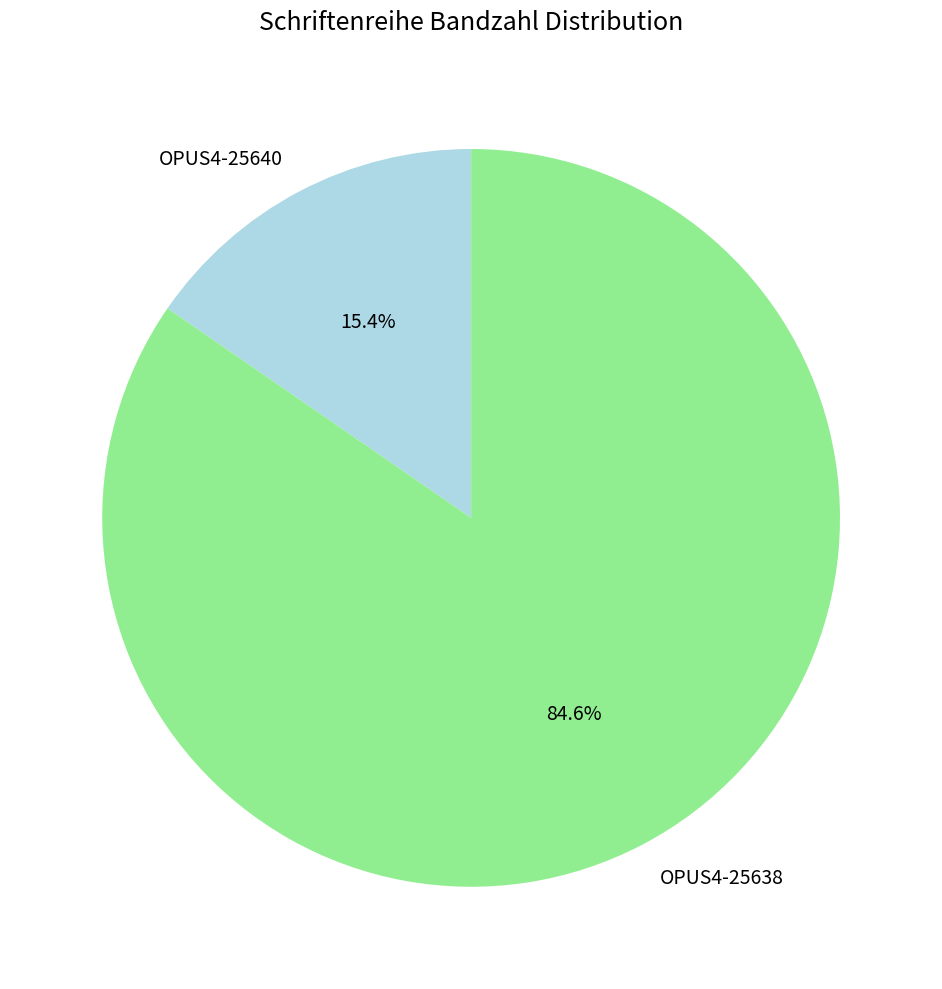

The OPUS4-25638 slice represents 85% of the pie. True or false?

True